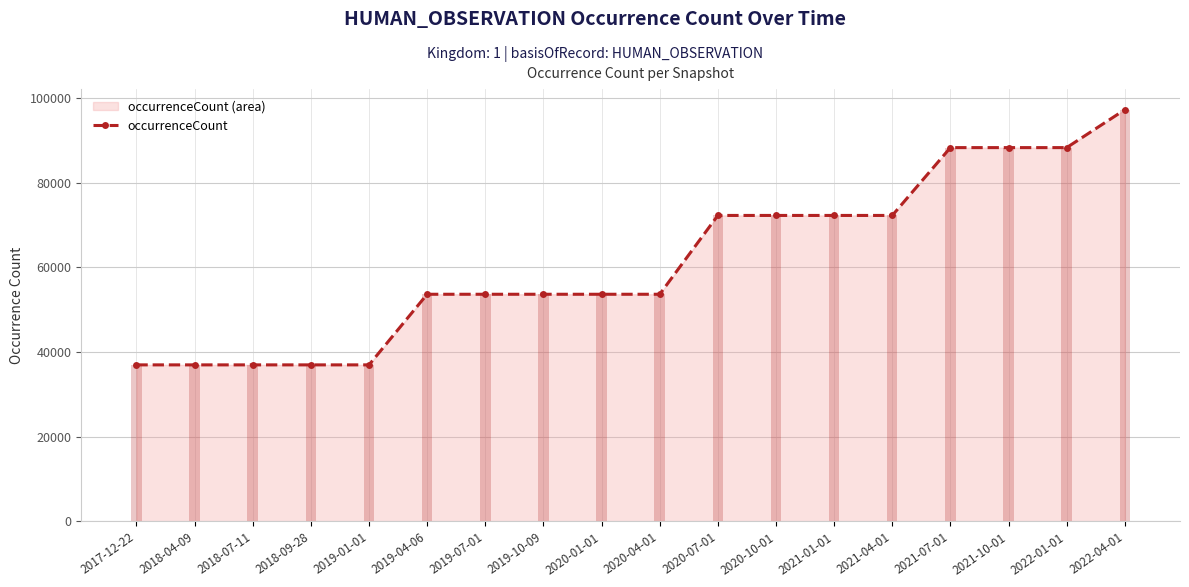

Reading left to right, what are all the values shown in this chart?

2017-12-22=36990	2018-04-09=36990	2018-07-11=36990	2018-09-28=36990	2019-01-01=36990	2019-04-06=53668	2019-07-01=53668	2019-10-09=53668	2020-01-01=53668	2020-04-01=53668	2020-07-01=72282	2020-10-01=72282	2021-01-01=72282	2021-04-01=72282	2021-07-01=88303	2021-10-01=88303	2022-01-01=88303	2022-04-01=97257